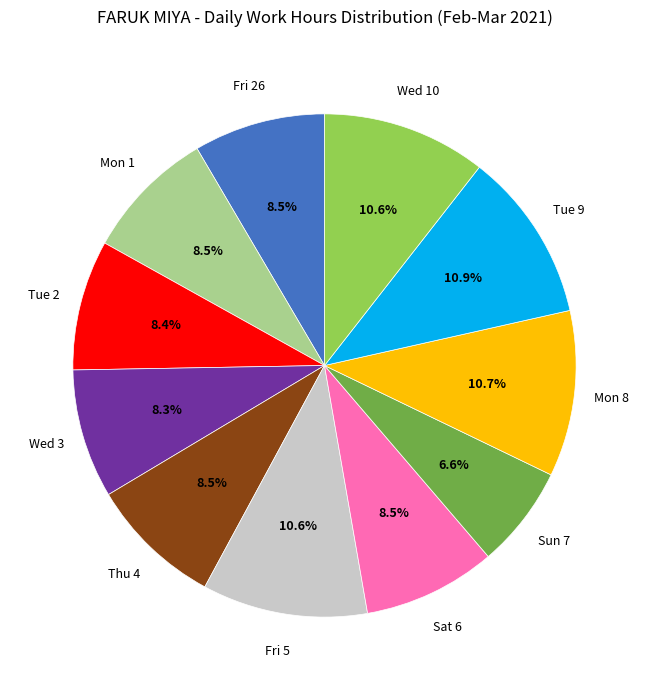

How many slices are in this pie chart?

11